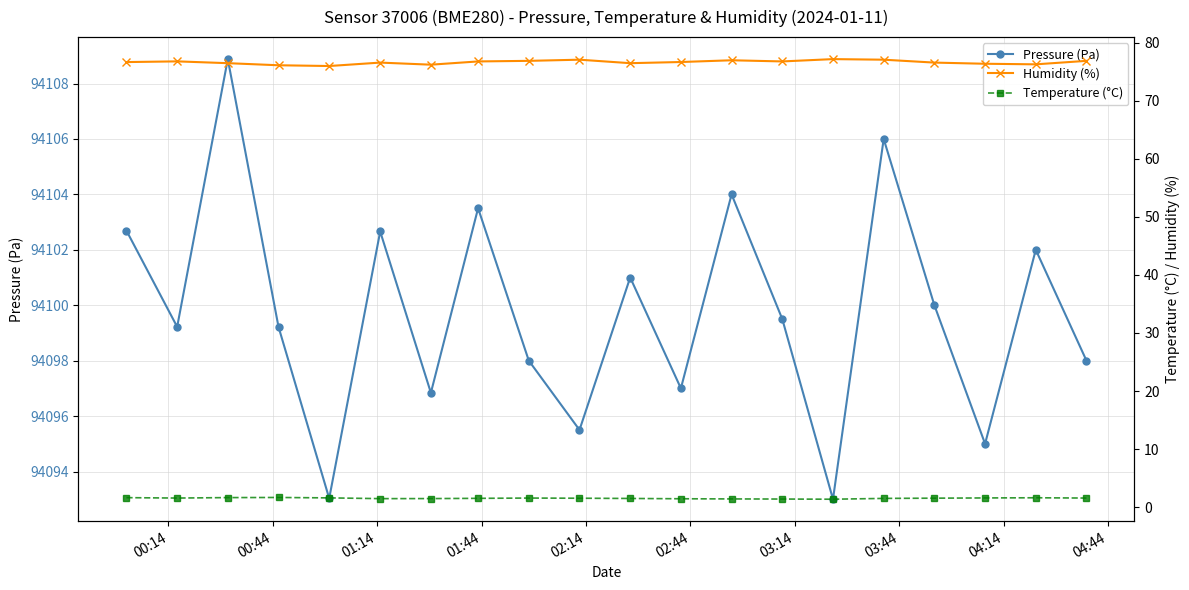

How many interior local peaks does the Temperature (°C) series have?

3